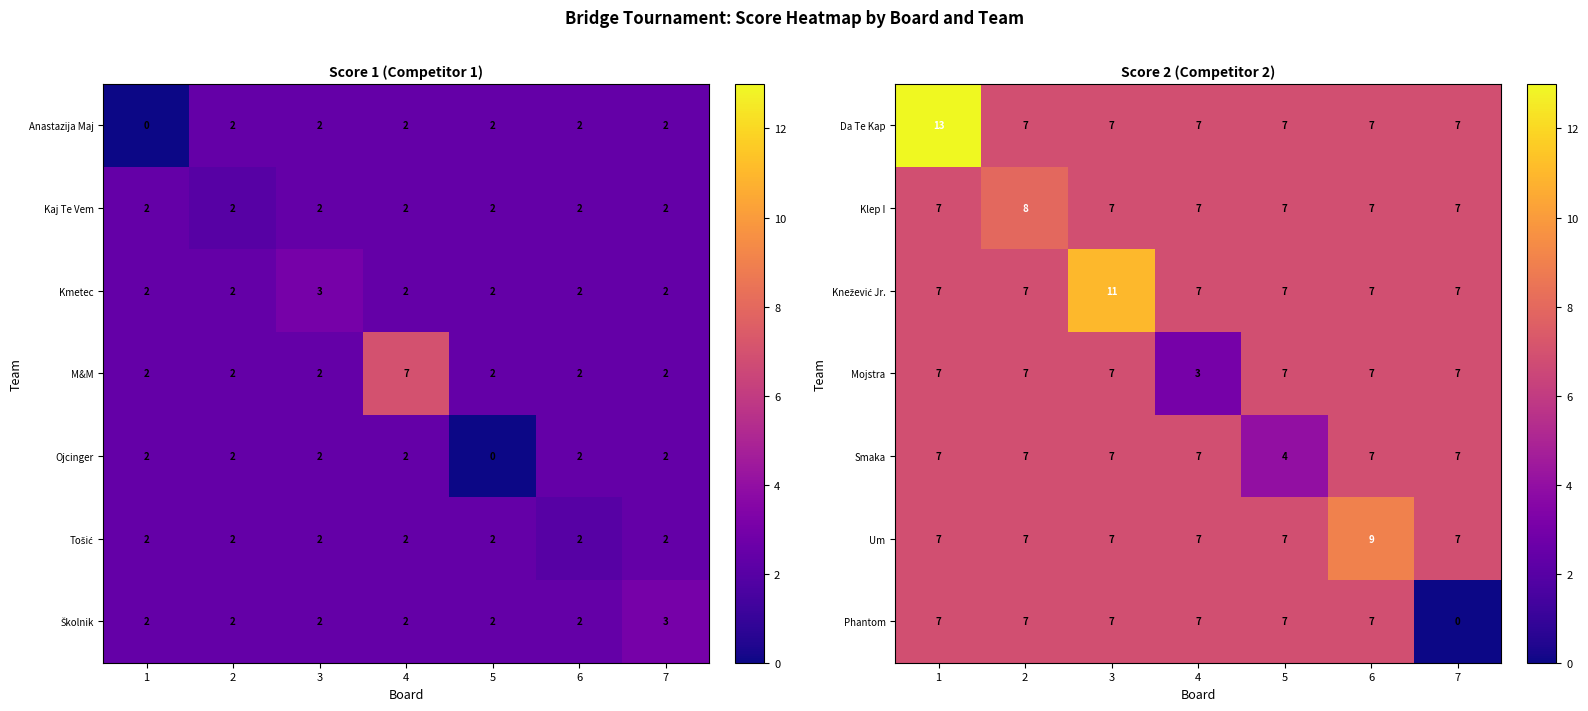

True or false: Klep I has a value of 7 at 1.

True